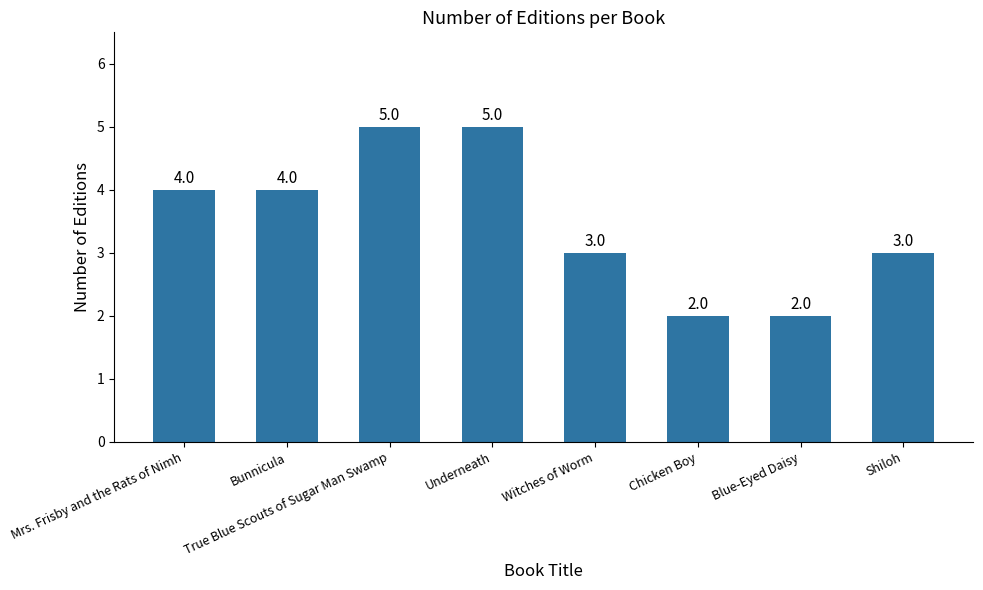

What is the label of the 3rd bar from the left?

True Blue Scouts of Sugar Man Swamp